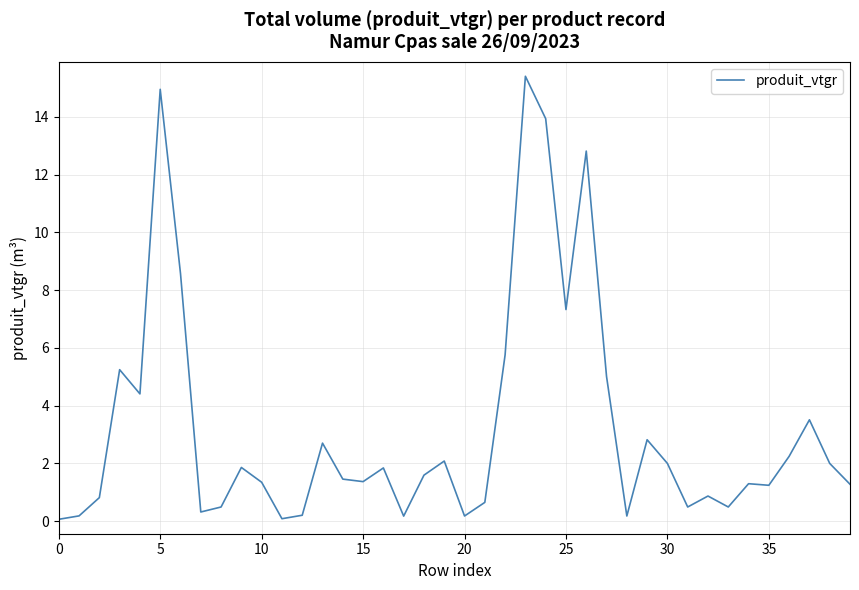

What is the maximum value shown in the chart?

15.4